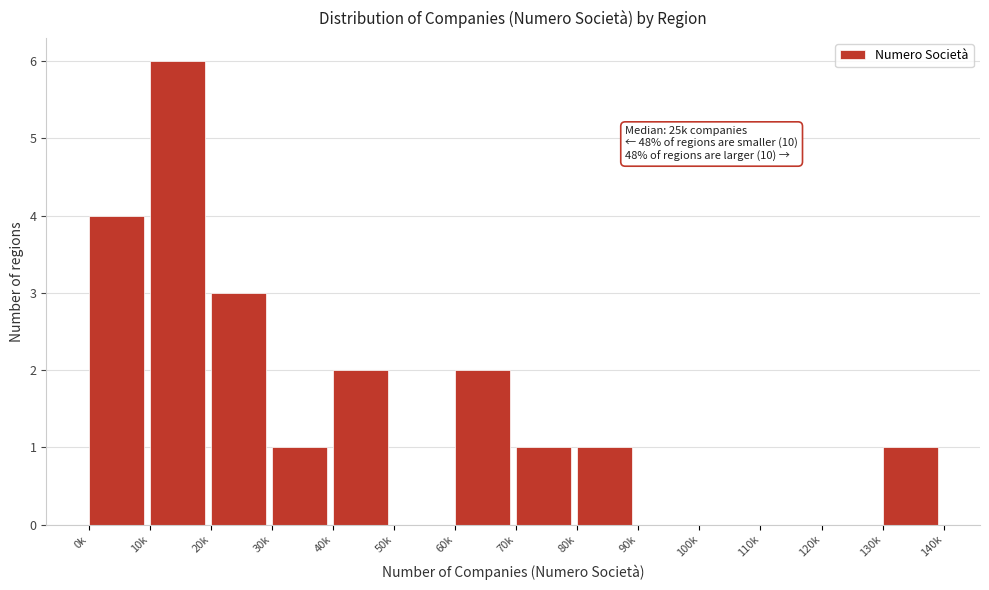

What is the sum of all values?

21